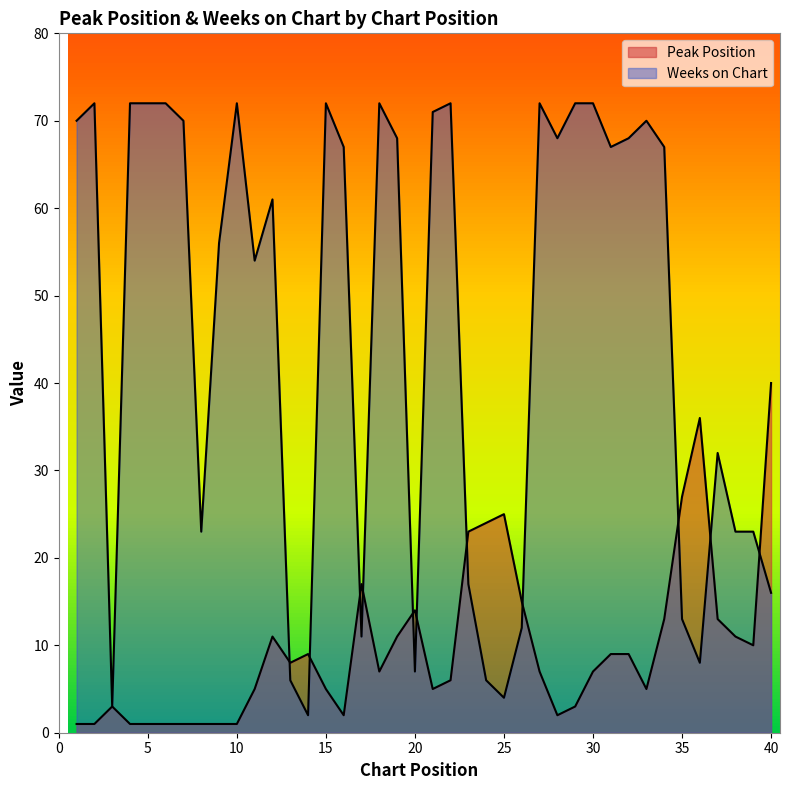

At 18, list the series in order from smallest to largest.

Peak Position, Weeks on Chart